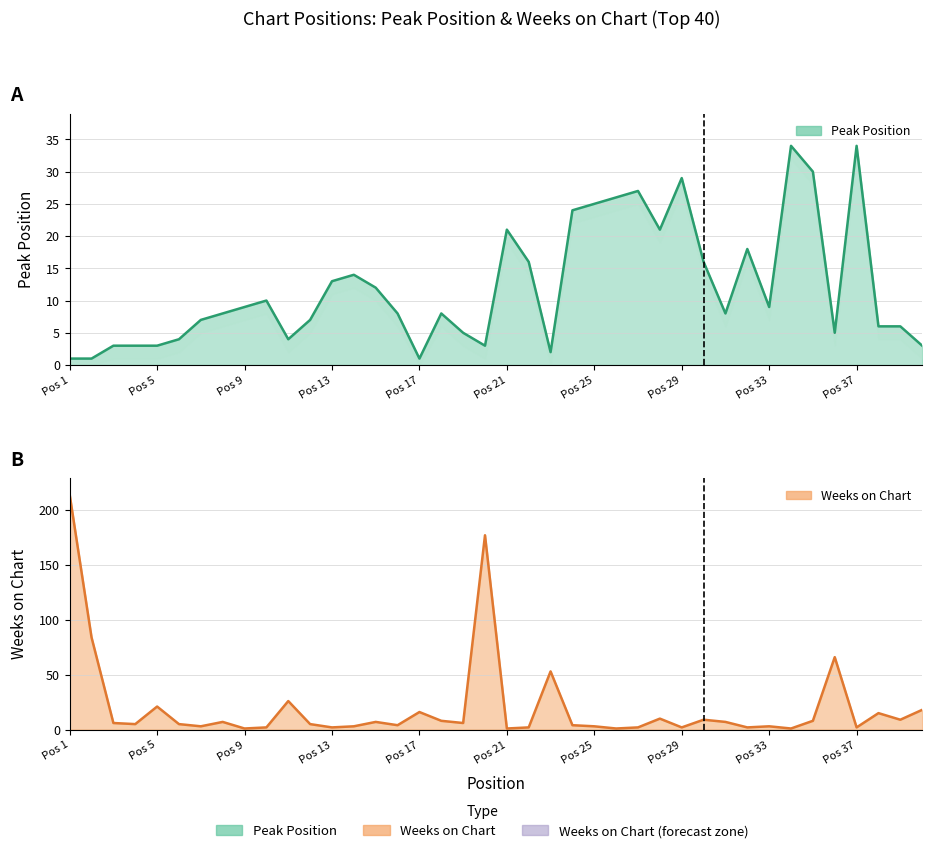

What is the difference between the Weeks on Chart values at 29 and 18?

6